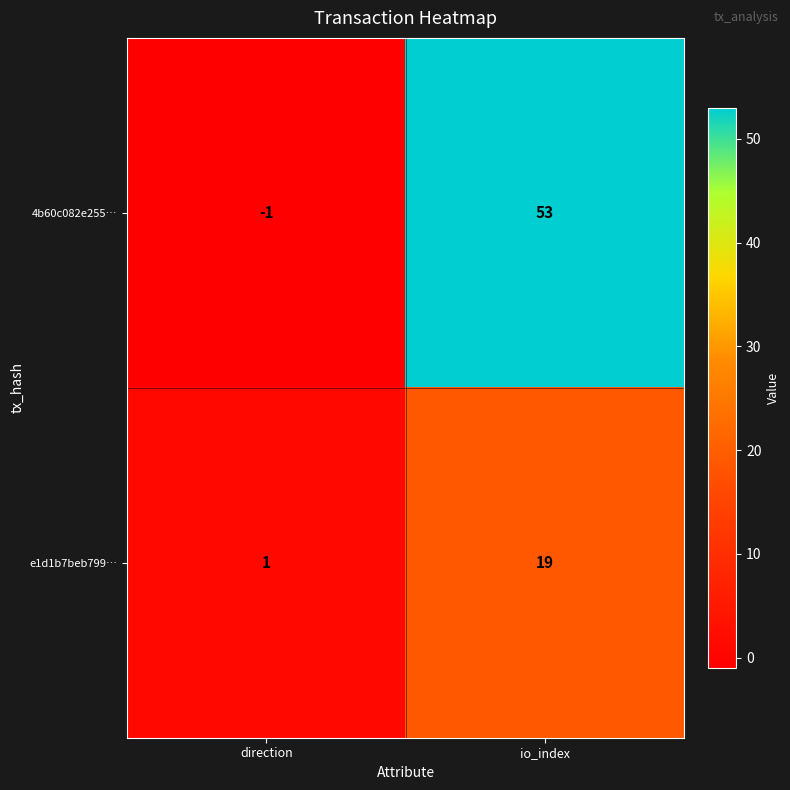

Which series has the largest total across all categories?

4b60c082e255…